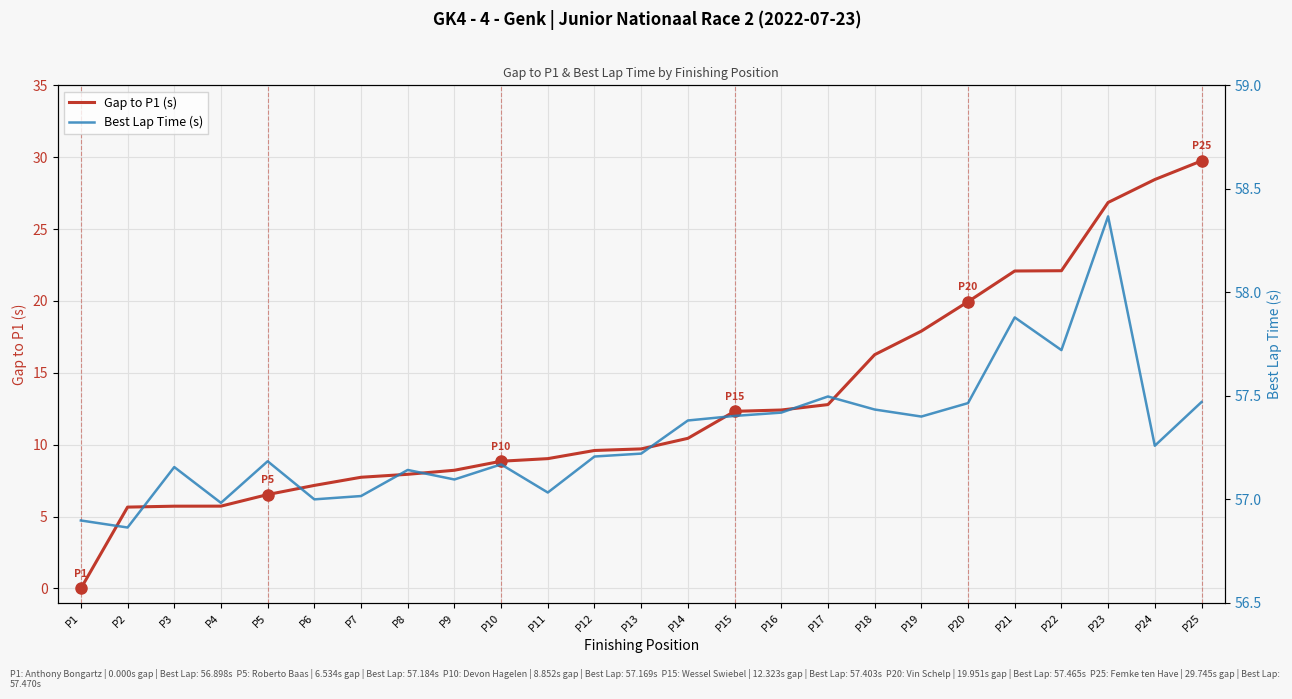

True or false: Gap to P1 (s) and Best Lap Time (s) cross at least once.

False